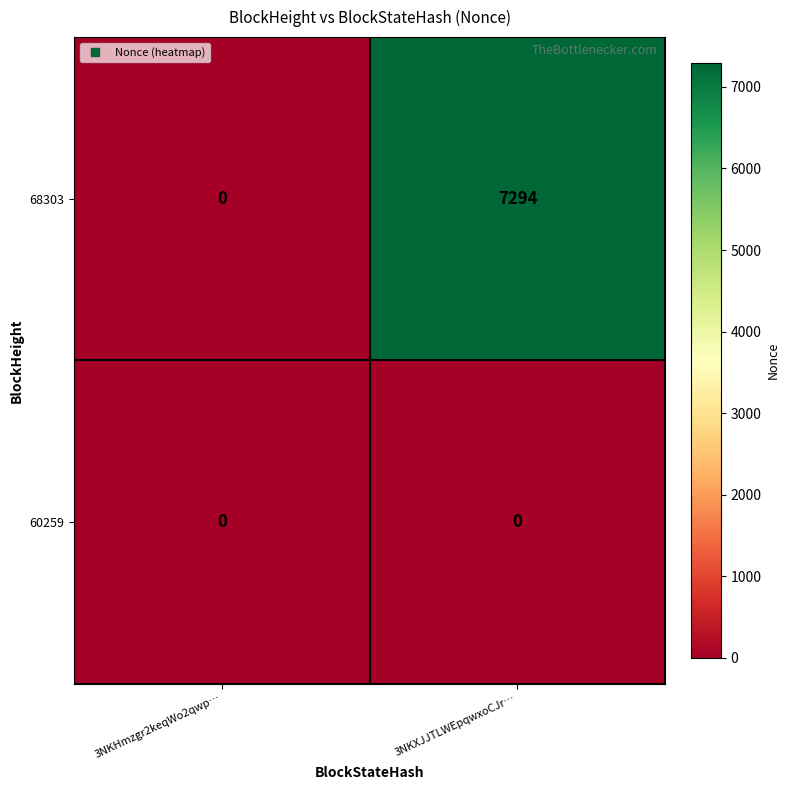

At which label does 68303 reach its peak?

3NKXJJTLWEpqwxoCJr…